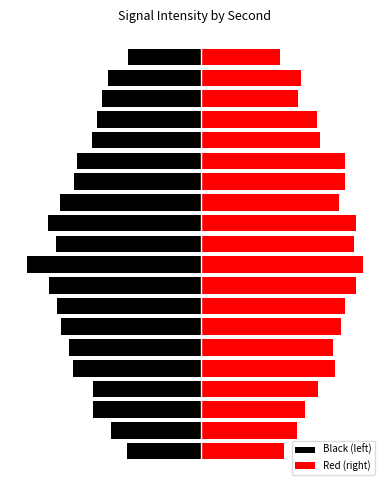

Reading right to left, extract all data points from this chart.

Black (left): -25.1	-32.2	-34.2	-36.0	-37.6	-42.9	-43.9	-48.7	-52.8	-50.0	-60.0	-52.4	-49.6	-48.4	-45.5	-44.1	-37.1	-37.1	-31.2	-25.4
Red (right): 27.1	34.1	33.2	39.8	40.6	49.2	49.4	47.1	53.0	52.5	55.6	53.0	49.3	48.0	45.3	46.0	40.1	35.5	32.7	28.4